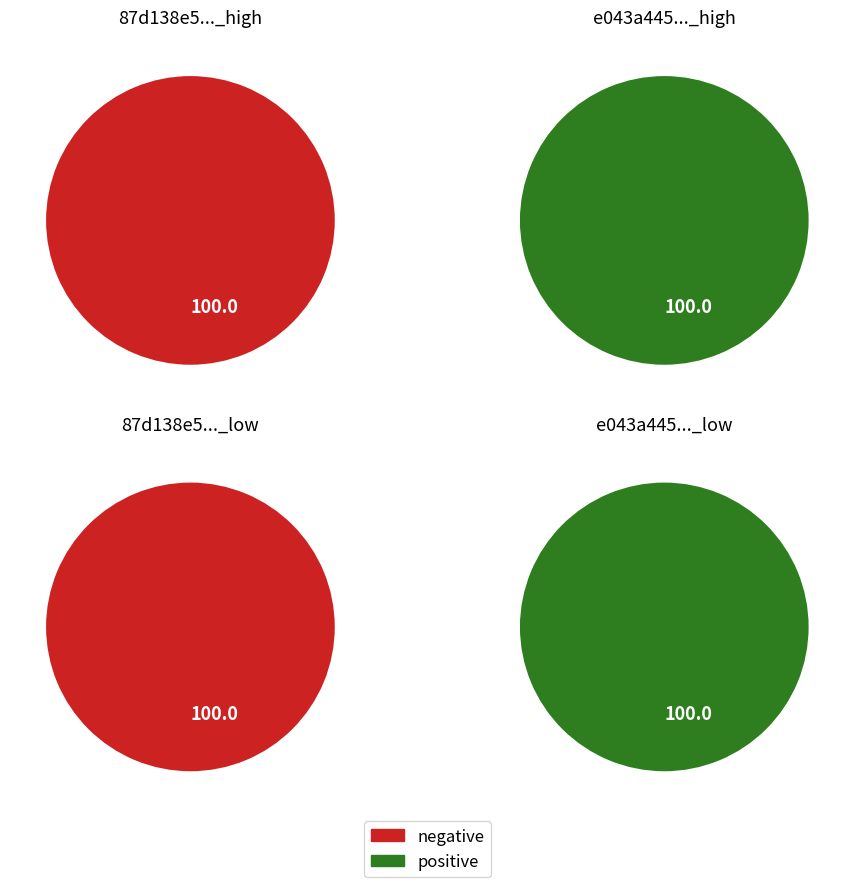

Count the number of slices in the pie.

2